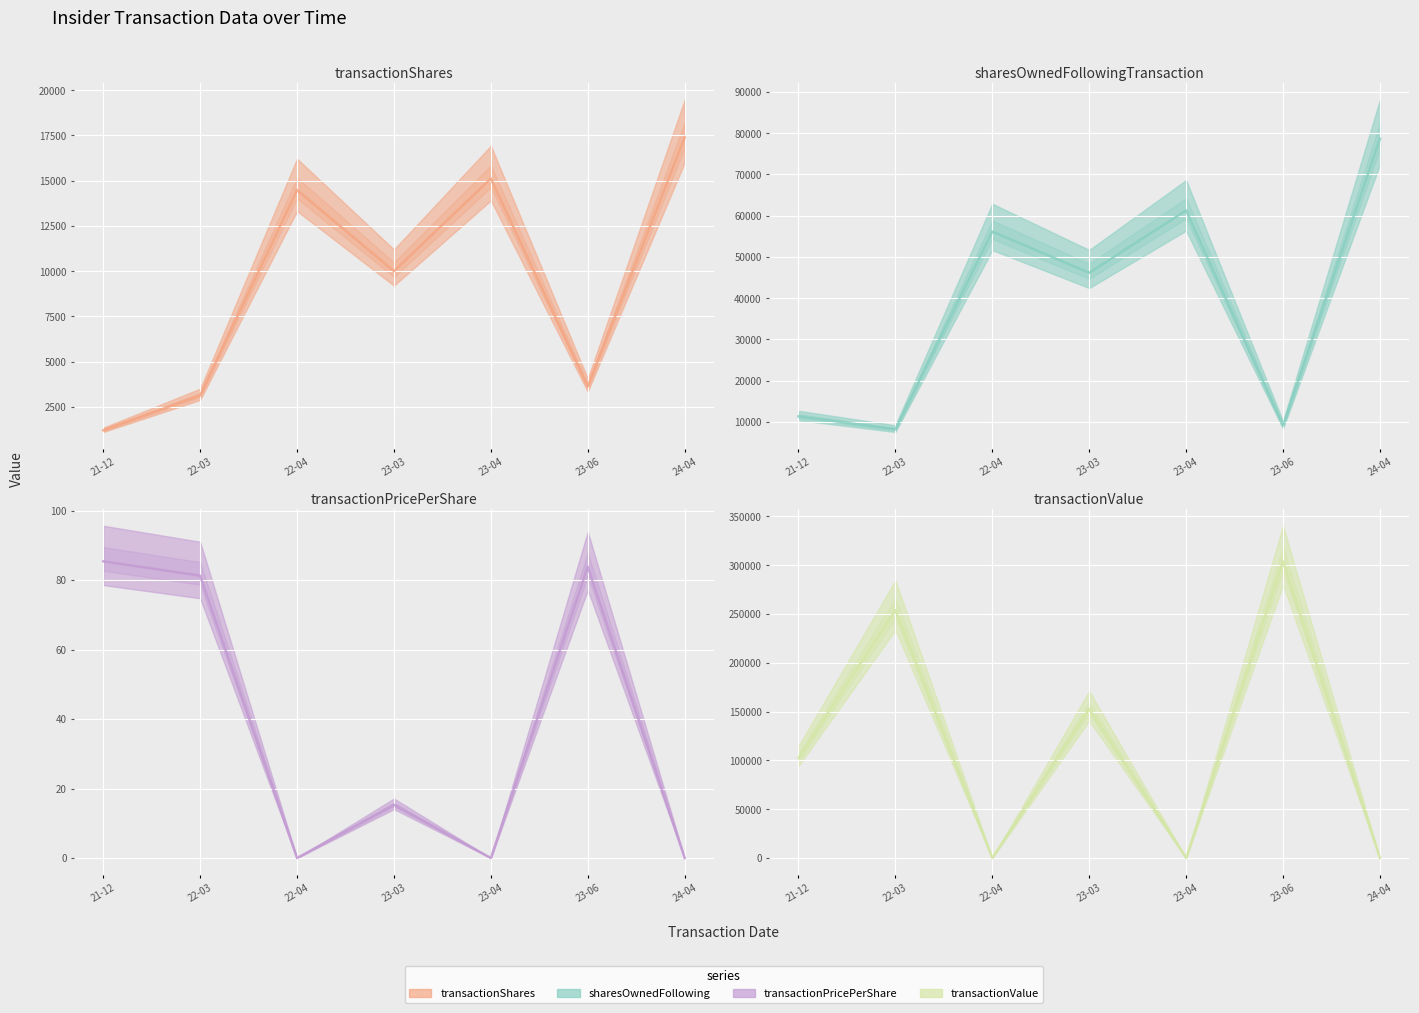

How many data points does each series have?

7